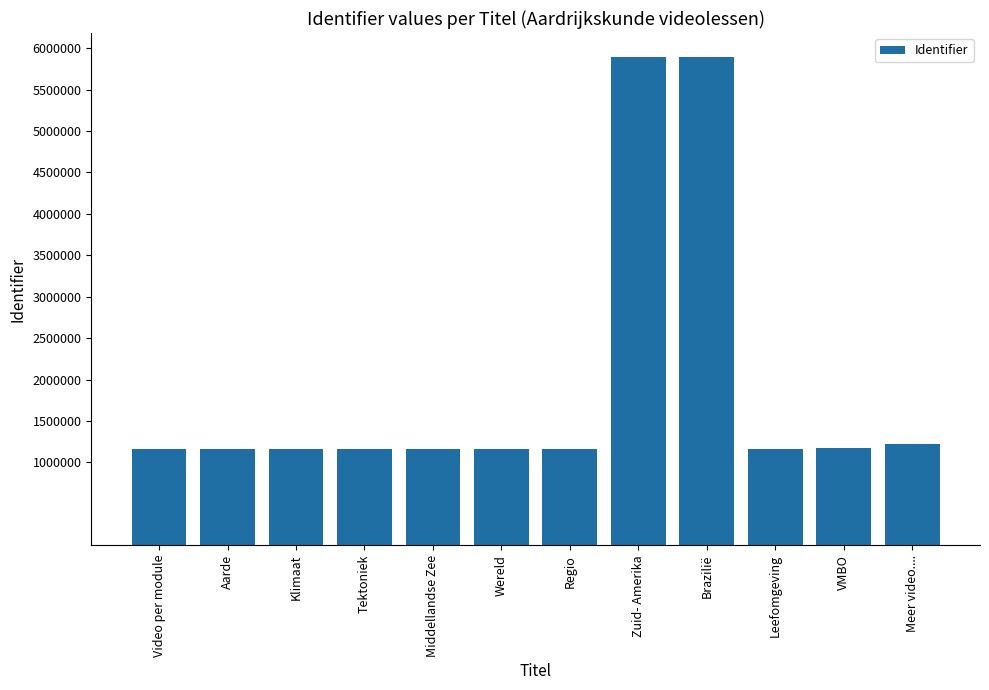

Is it true that the value at Meer video.... is 1831620?

False